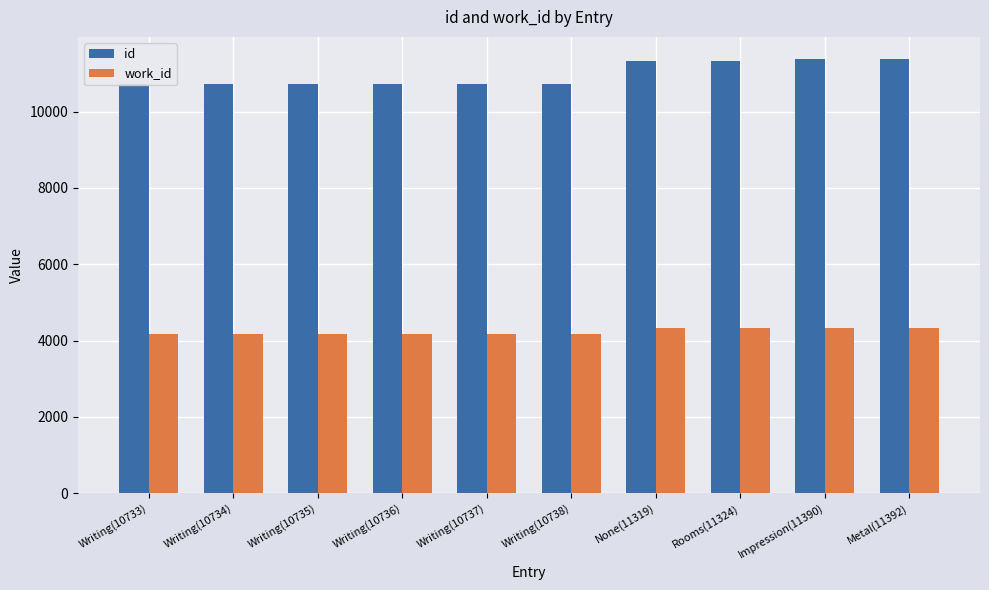

Rank the categories by id value from highest to lowest.

Metal(11392), Impression(11390), Rooms(11324), None(11319), Writing(10738), Writing(10737), Writing(10736), Writing(10735), Writing(10734), Writing(10733)